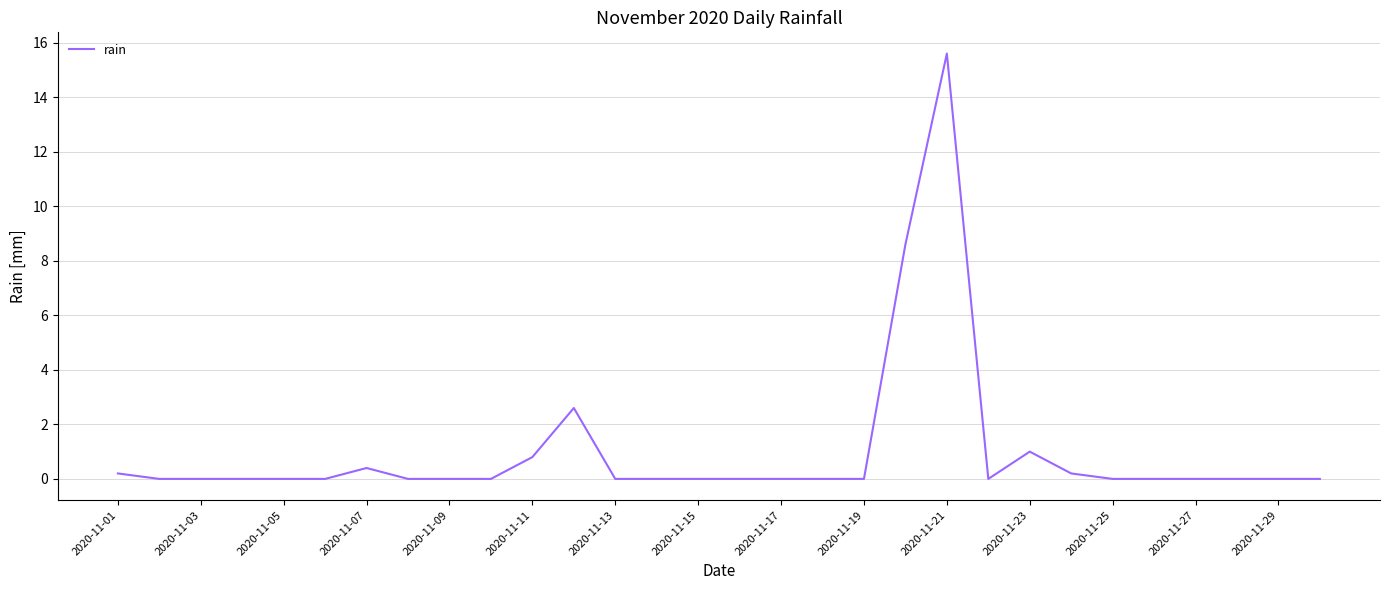

What is the difference between the maximum and minimum values?

15.6